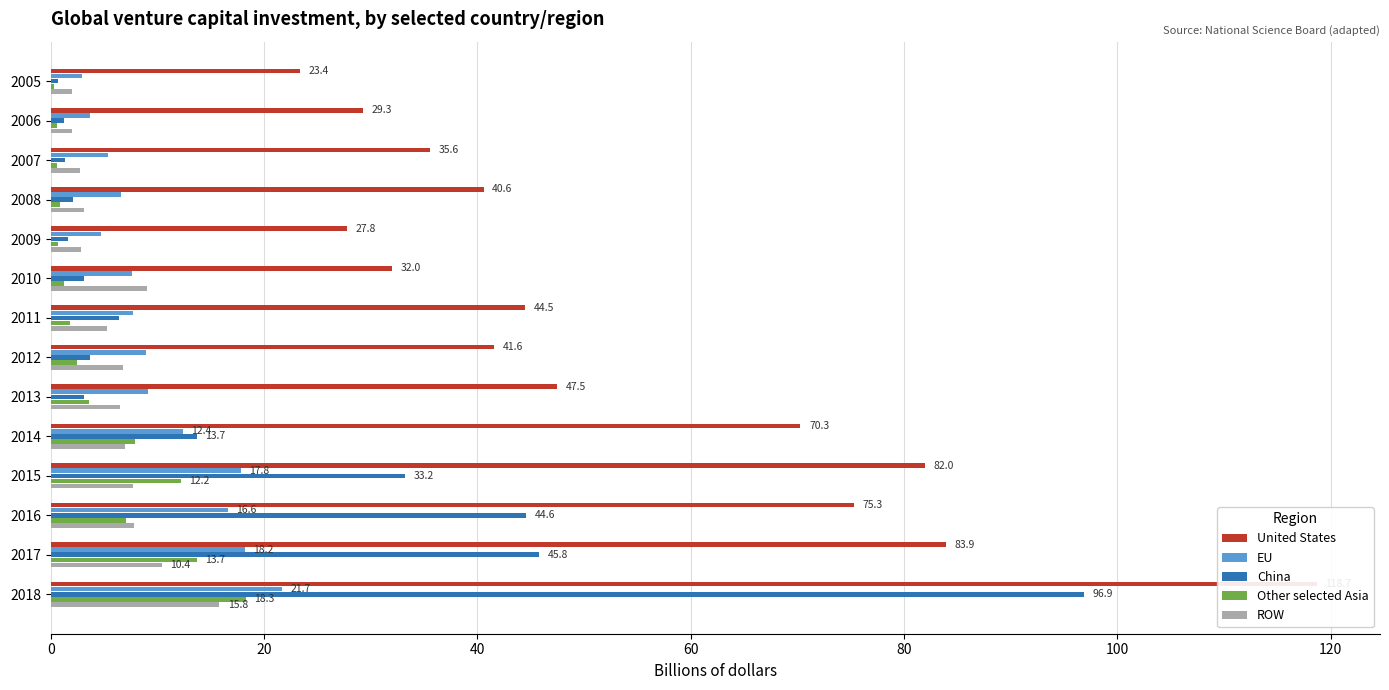

What is the smallest value displayed?

0.3